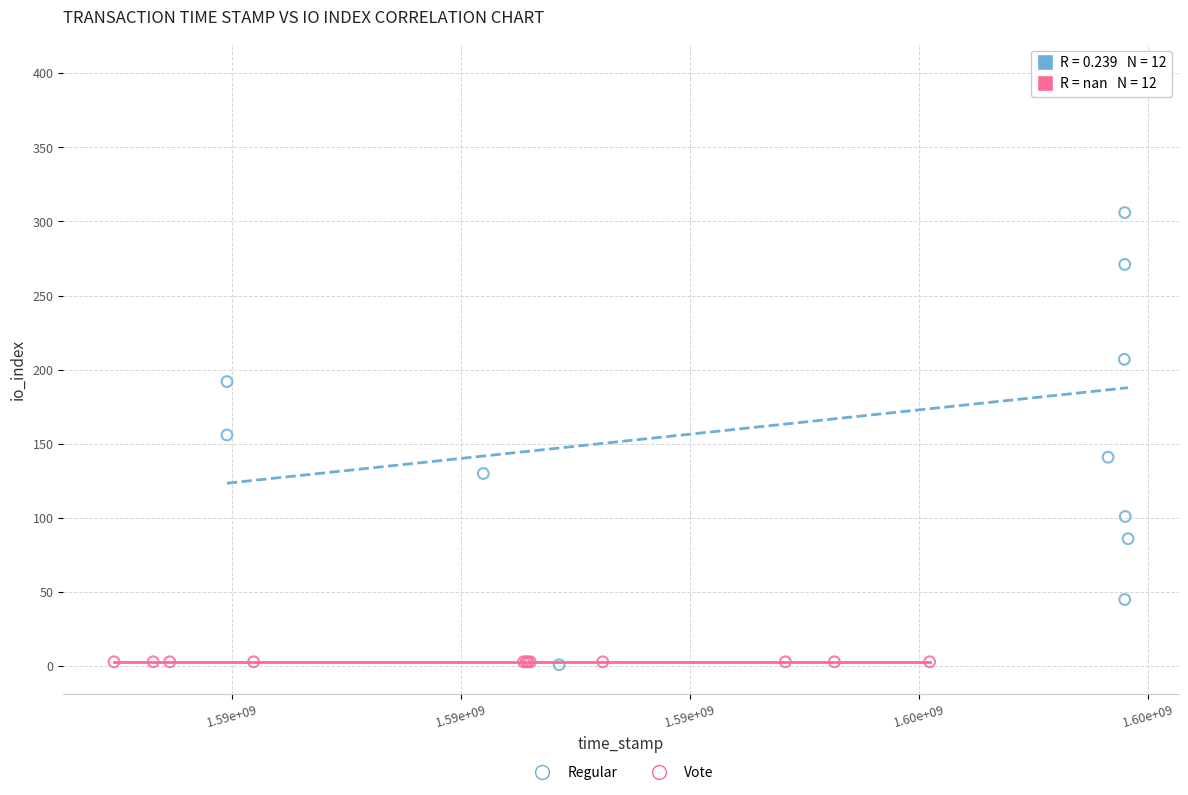

Which series contains the highest Y value?

Regular